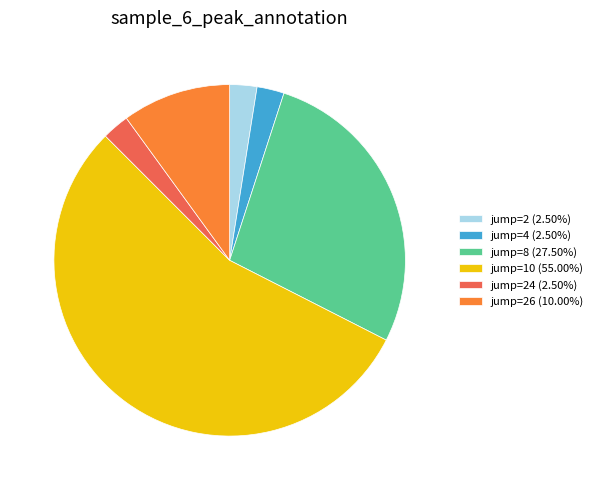

Count the number of slices in the pie.

6